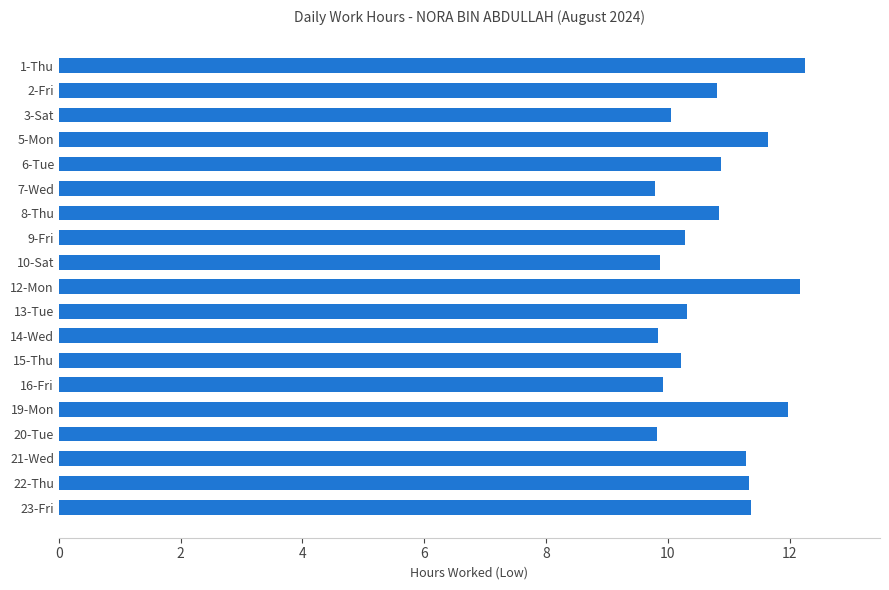

What is the smallest value displayed?

9.8